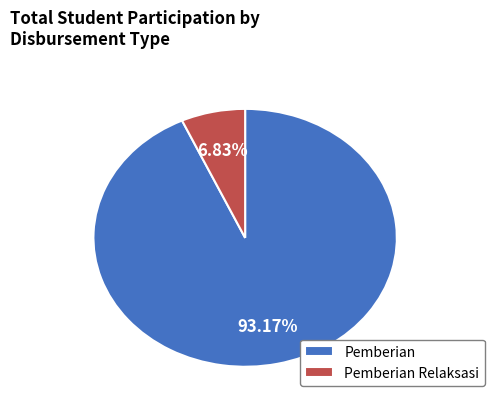

Between Pemberian Relaksasi and Pemberian, which is larger?

Pemberian